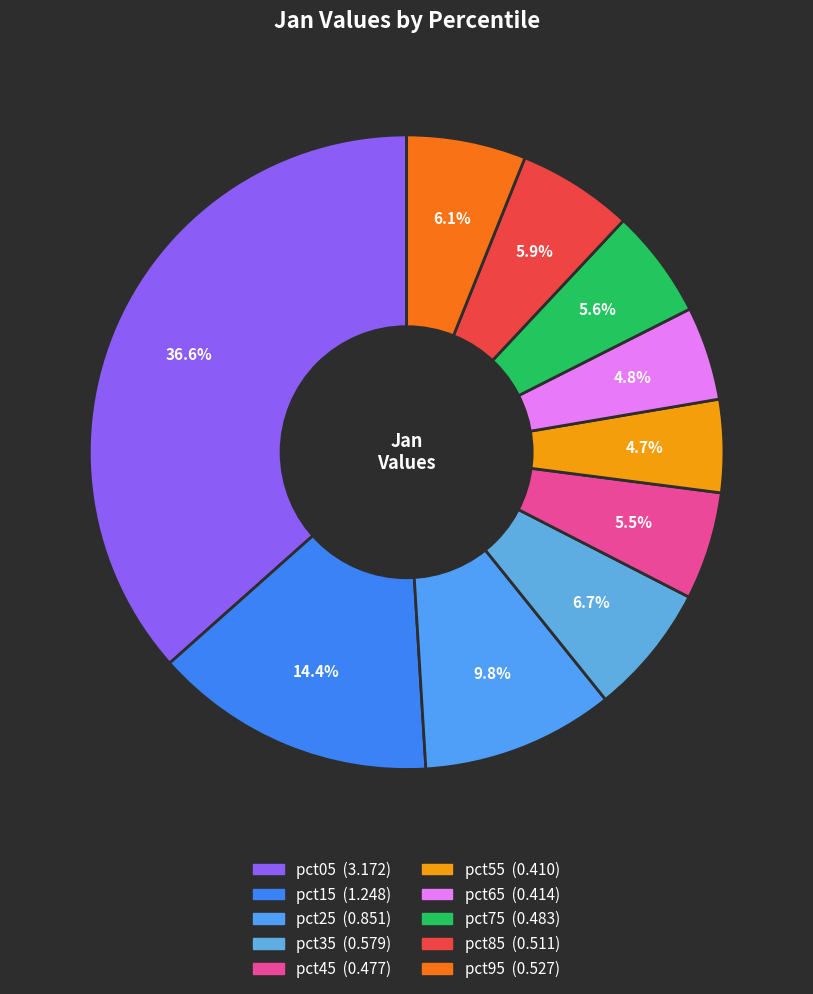

The pct75 slice represents 1% of the pie. True or false?

False